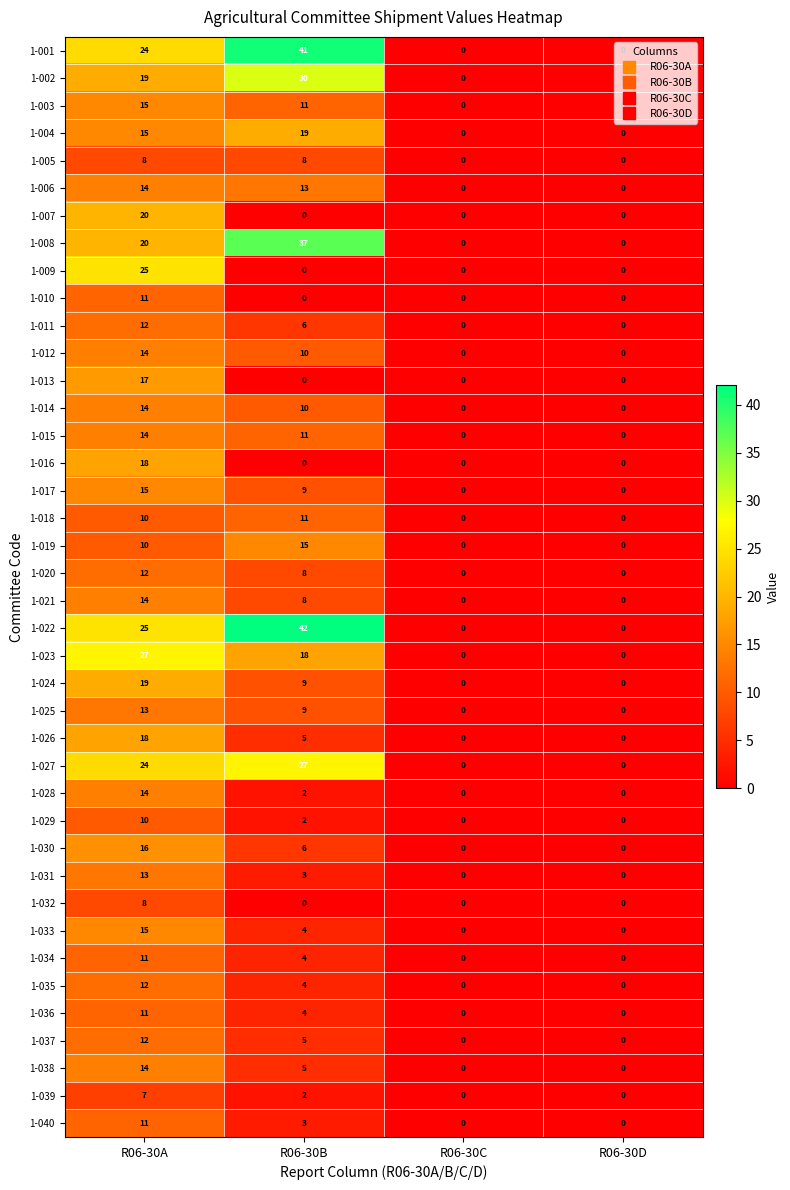

Which series has the widest spread of values?

1-022